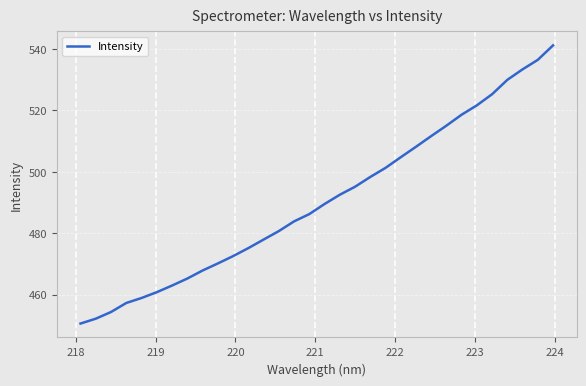

What is the smallest value displayed?

450.6